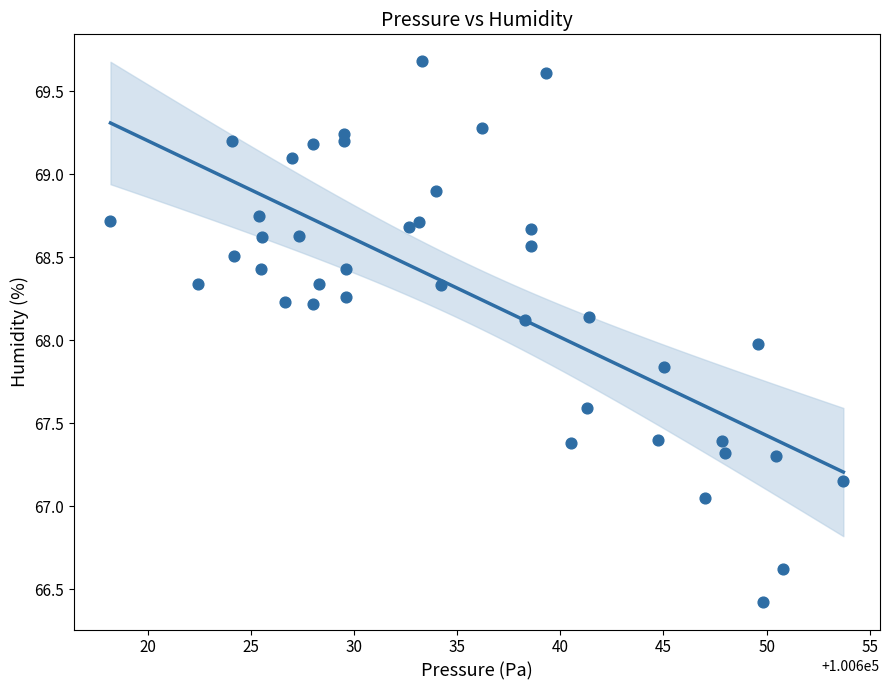

What is the range of X values (max minus min)?

35.5